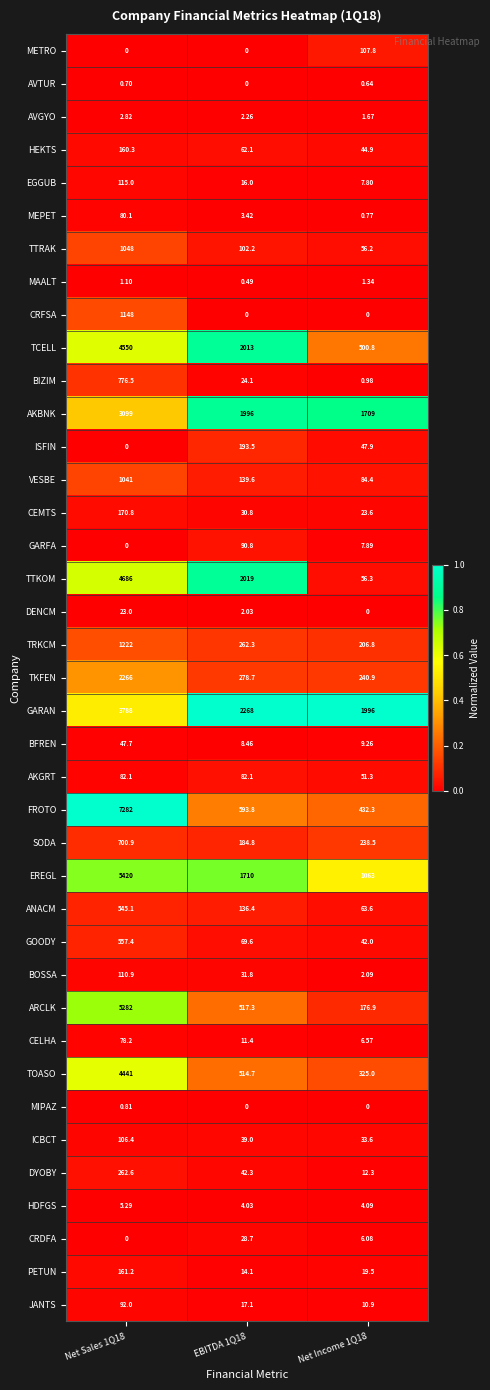

Is the value of MEPET at Net Sales 1Q18 greater than the value of HDFGS at EBITDA 1Q18?

Yes